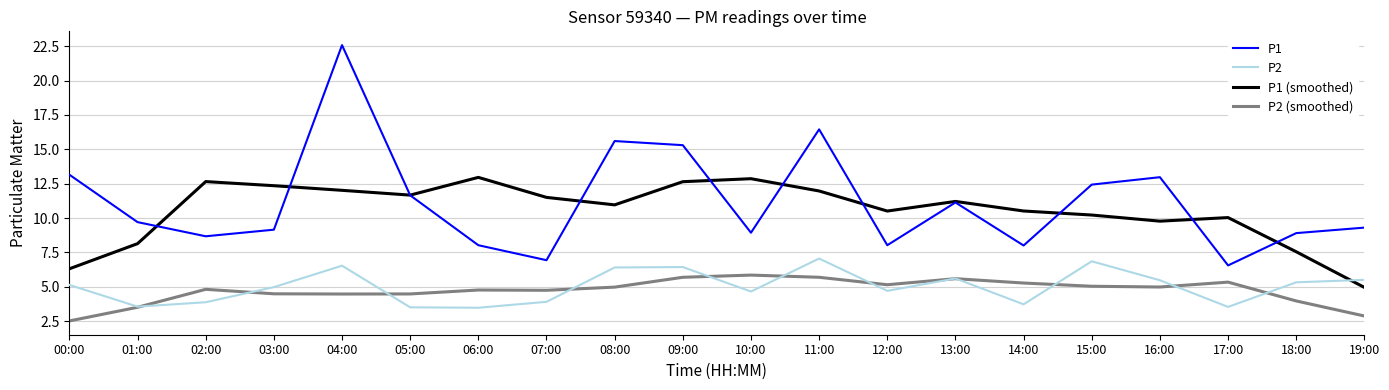

At which category does the chart reach its peak across all series?

04:00